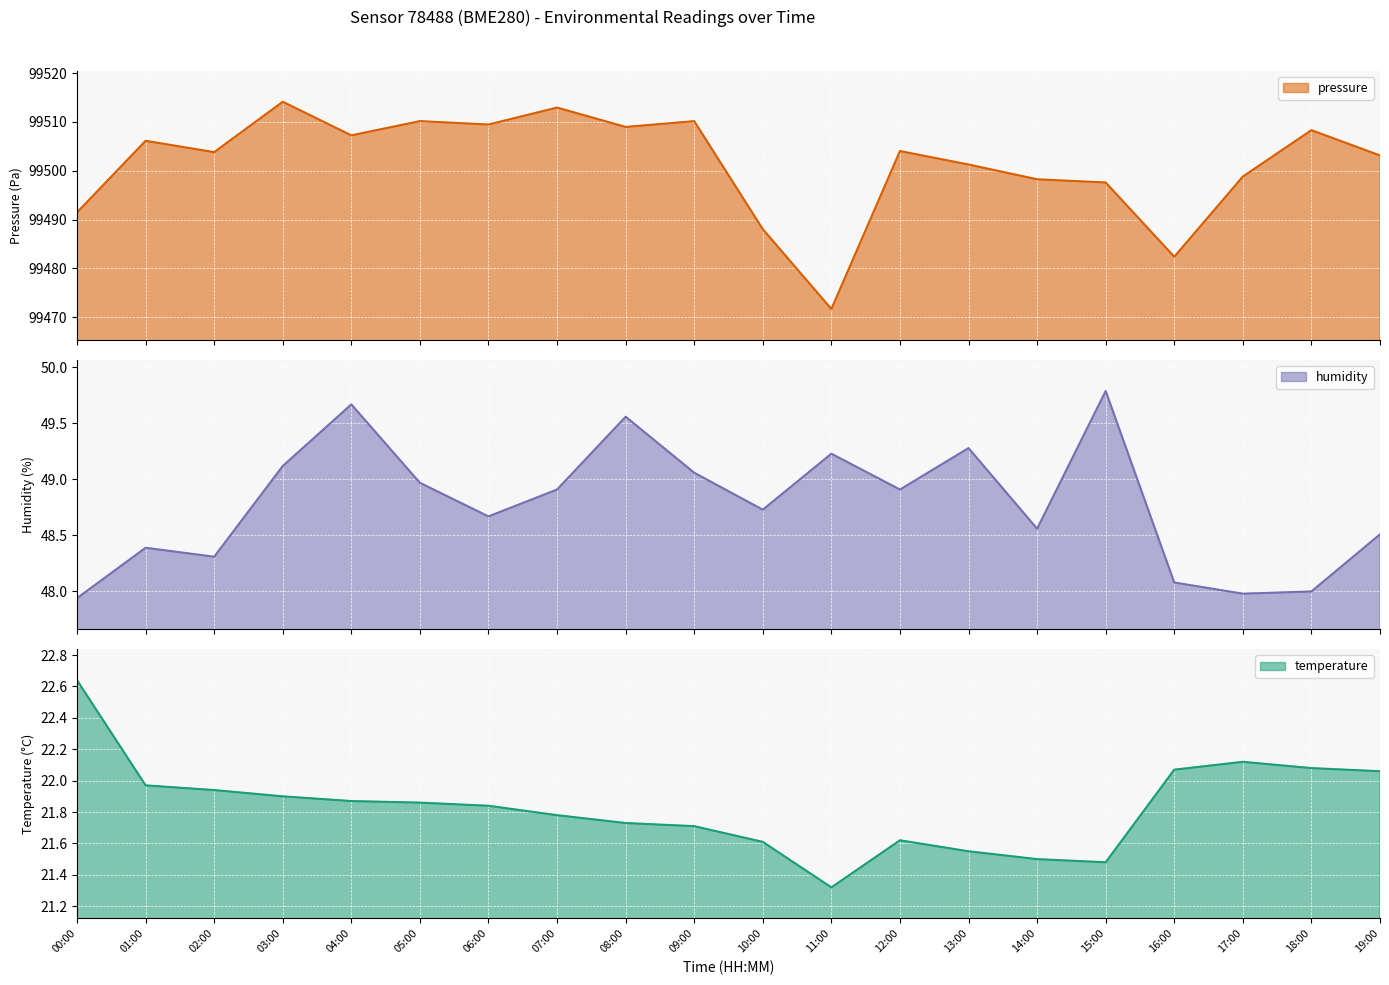

Reading left to right, list all the values displayed in this chart.

pressure: 99491.5	99506.1	99503.8	99514.1	99507.2	99510.2	99509.5	99512.9	99509.0	99510.2	99488.0	99471.7	99504.0	99501.3	99498.2	99497.6	99482.4	99498.8	99508.3	99503.1
humidity: 47.9	48.4	48.3	49.1	49.7	49.0	48.7	48.9	49.6	49.1	48.7	49.2	48.9	49.3	48.6	49.8	48.1	48.0	48.0	48.5
temperature: 22.6	22.0	21.9	21.9	21.9	21.9	21.8	21.8	21.7	21.7	21.6	21.3	21.6	21.6	21.5	21.5	22.1	22.1	22.1	22.1